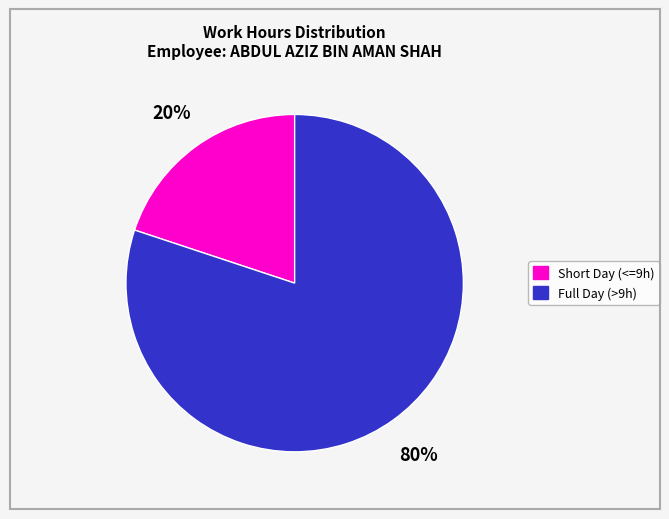

To the nearest percent, what is the average slice percentage?

50%